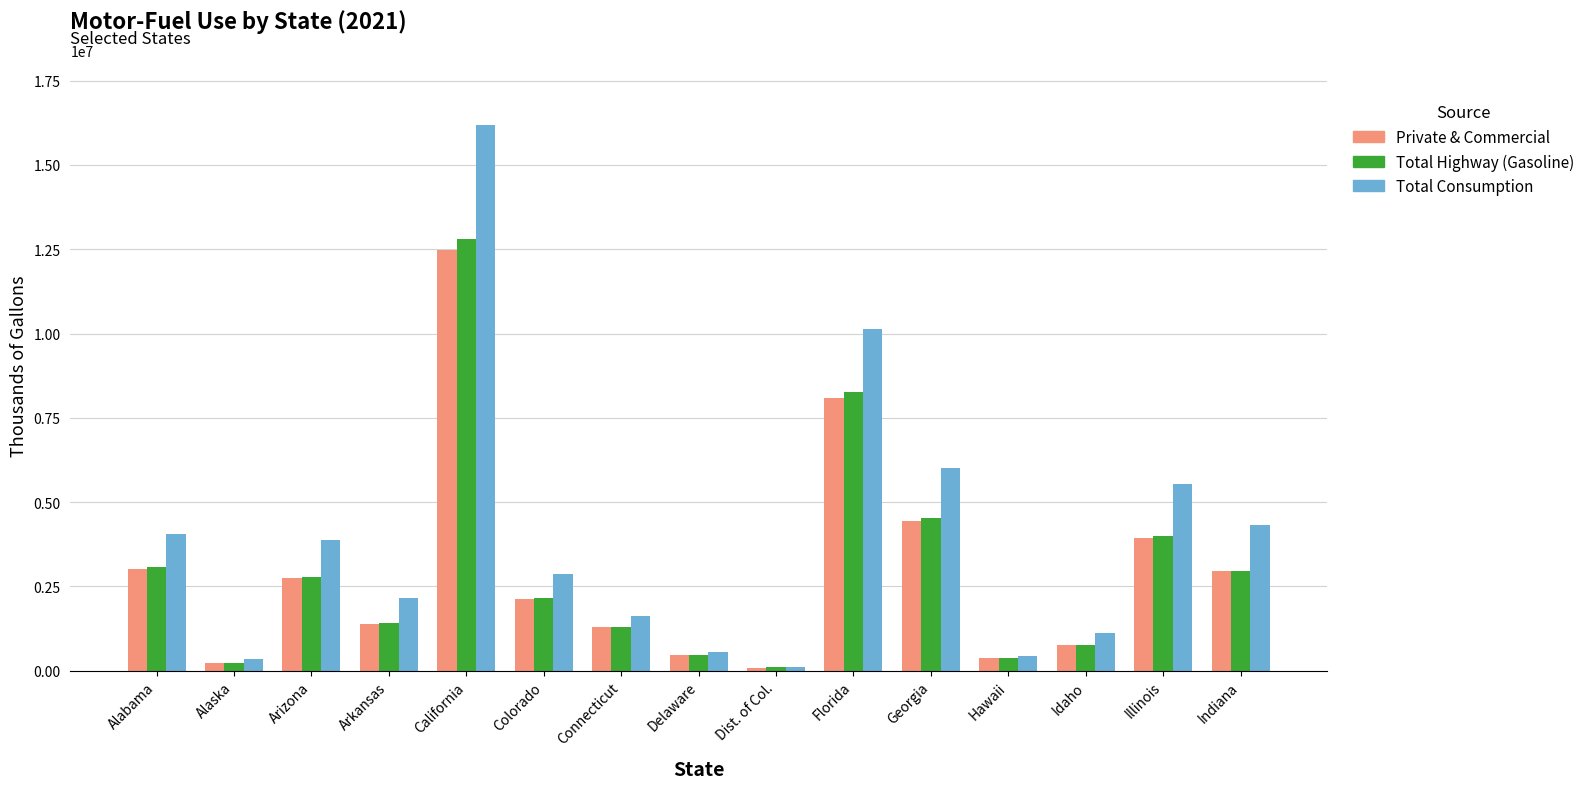

At how many categories does at least one series exceed 8104552?

2